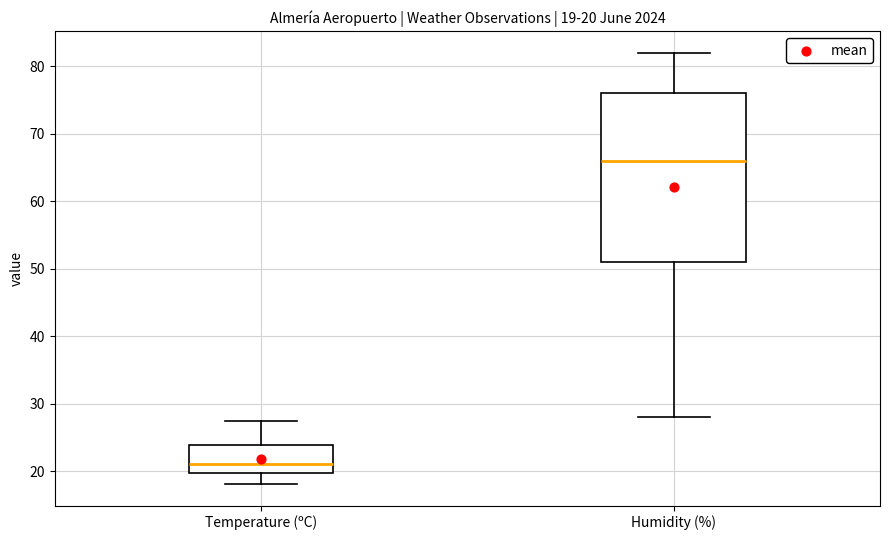

Which box's median line is the lowest?

Temperature (ºC)